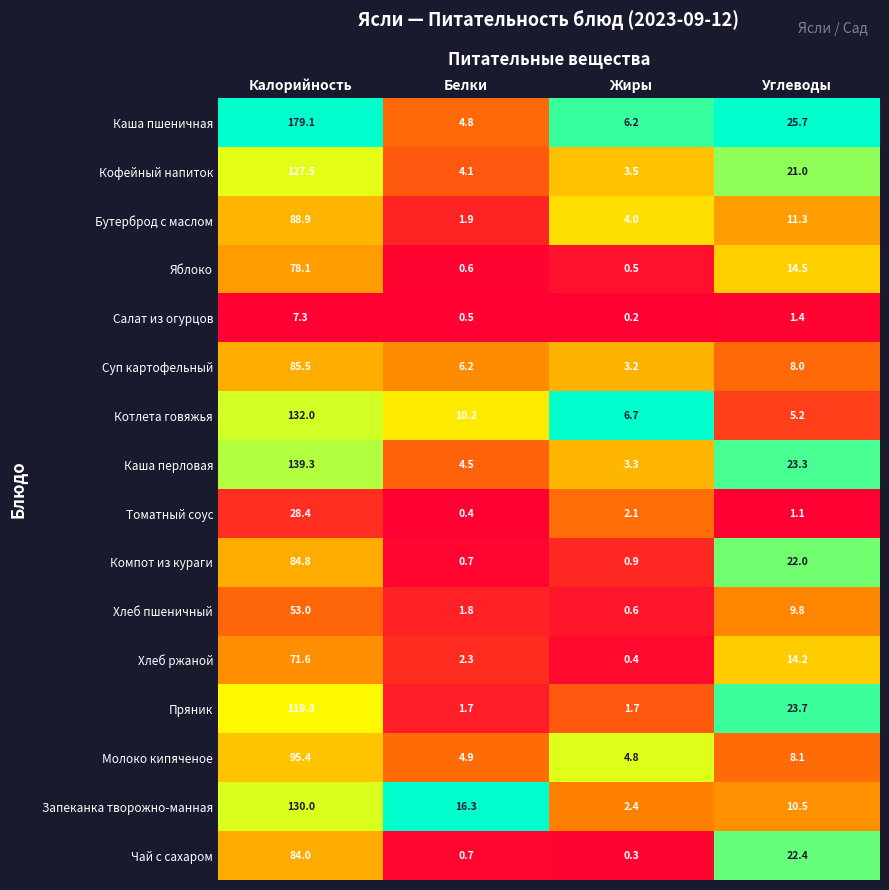

What is the spread (max minus min) of values at Жиры?

6.5